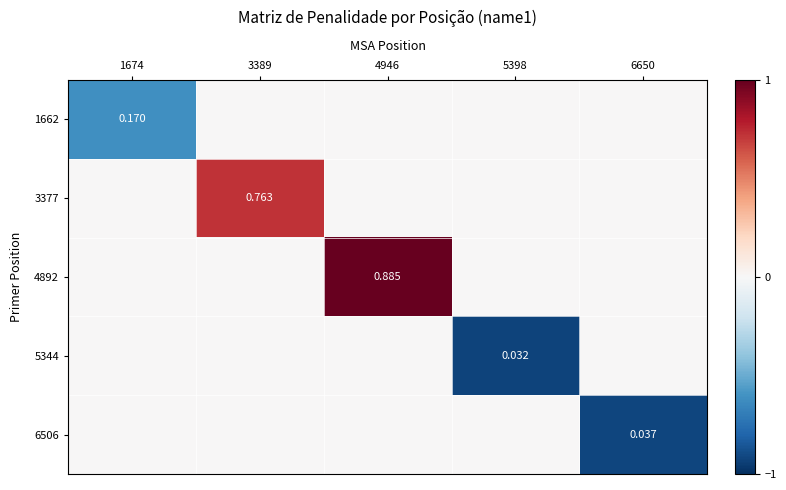

At how many categories does at least one series exceed 0?

2